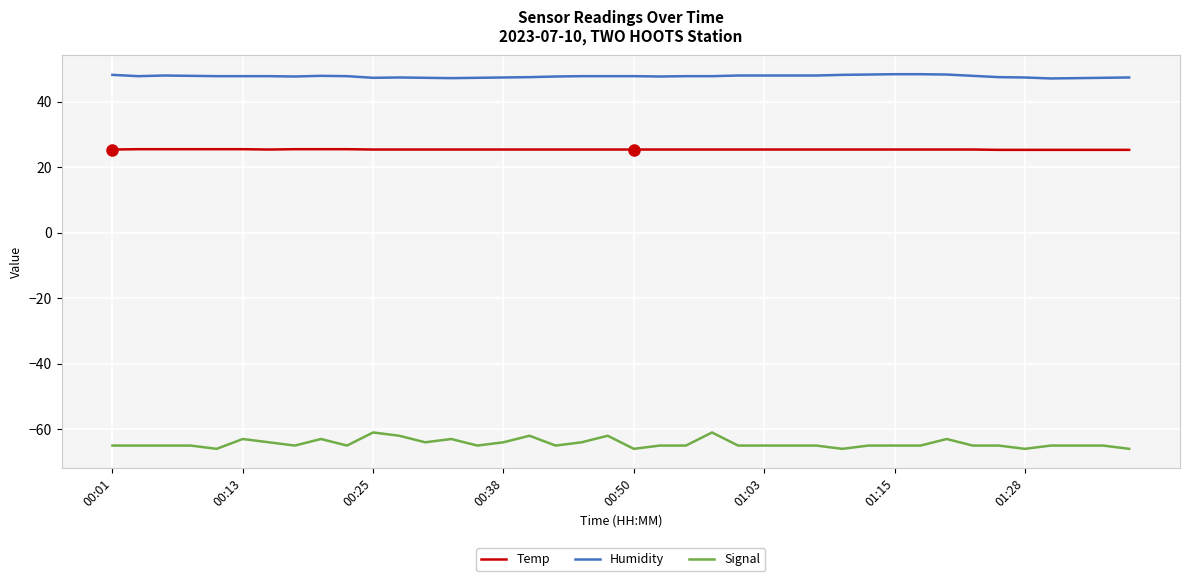

What are all the series names shown in the legend?

Temp, Humidity, Signal